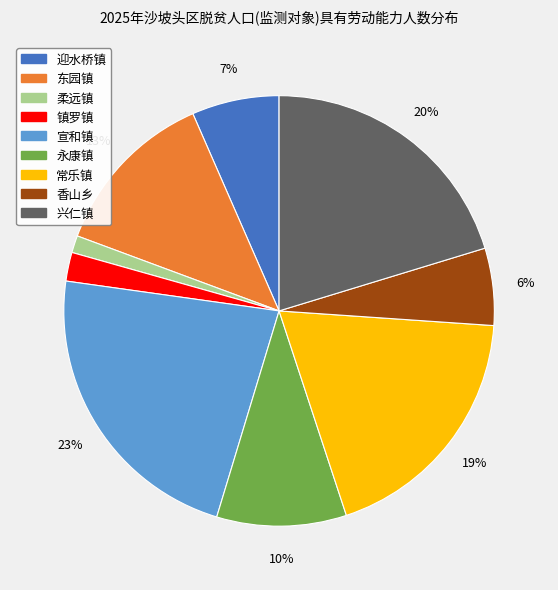

Count the number of slices in the pie.

9